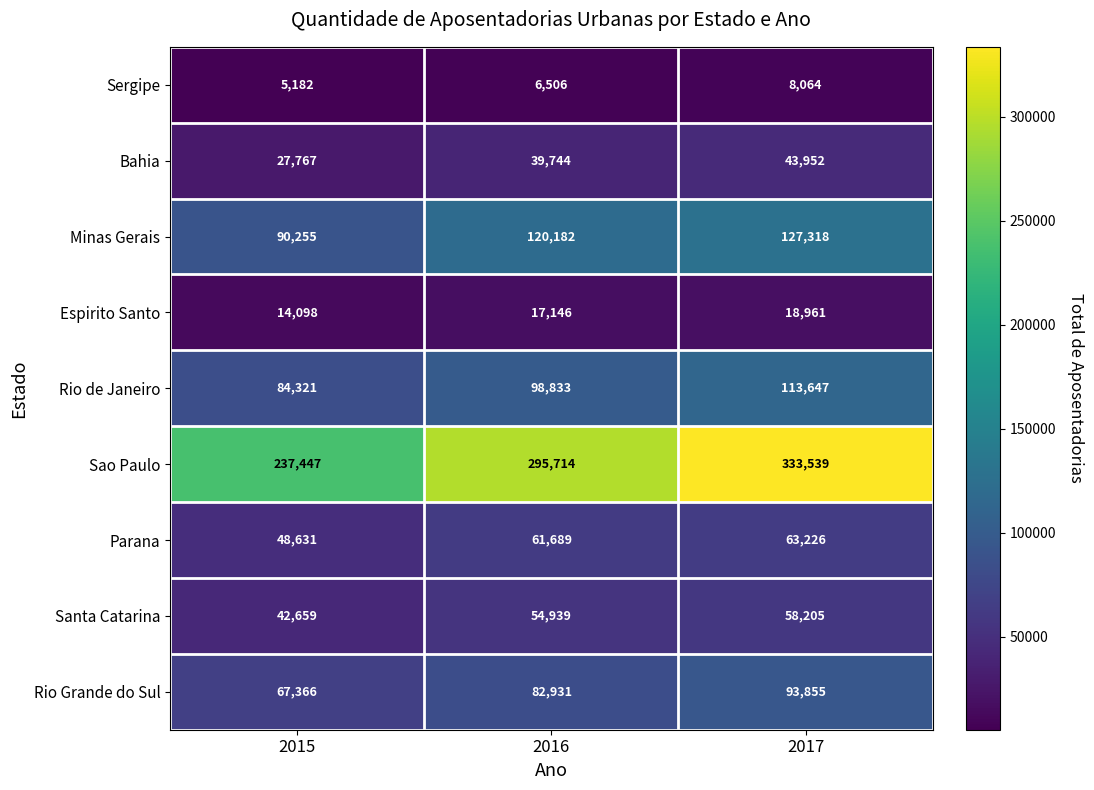

Reading left to right, what are all the values shown in this chart?

Sergipe: 5182	6506	8064
Bahia: 27767	39744	43952
Minas Gerais: 90255	120182	127318
Espirito Santo: 14098	17146	18961
Rio de Janeiro: 84321	98833	113647
Sao Paulo: 237447	295714	333539
Parana: 48631	61689	63226
Santa Catarina: 42659	54939	58205
Rio Grande do Sul: 67366	82931	93855